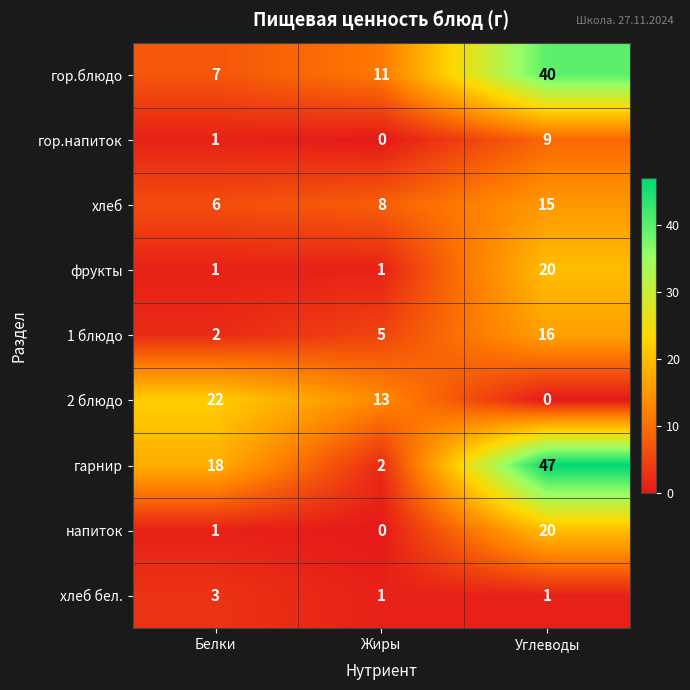

How many гор.блюдо values are between 7 and 40?

3